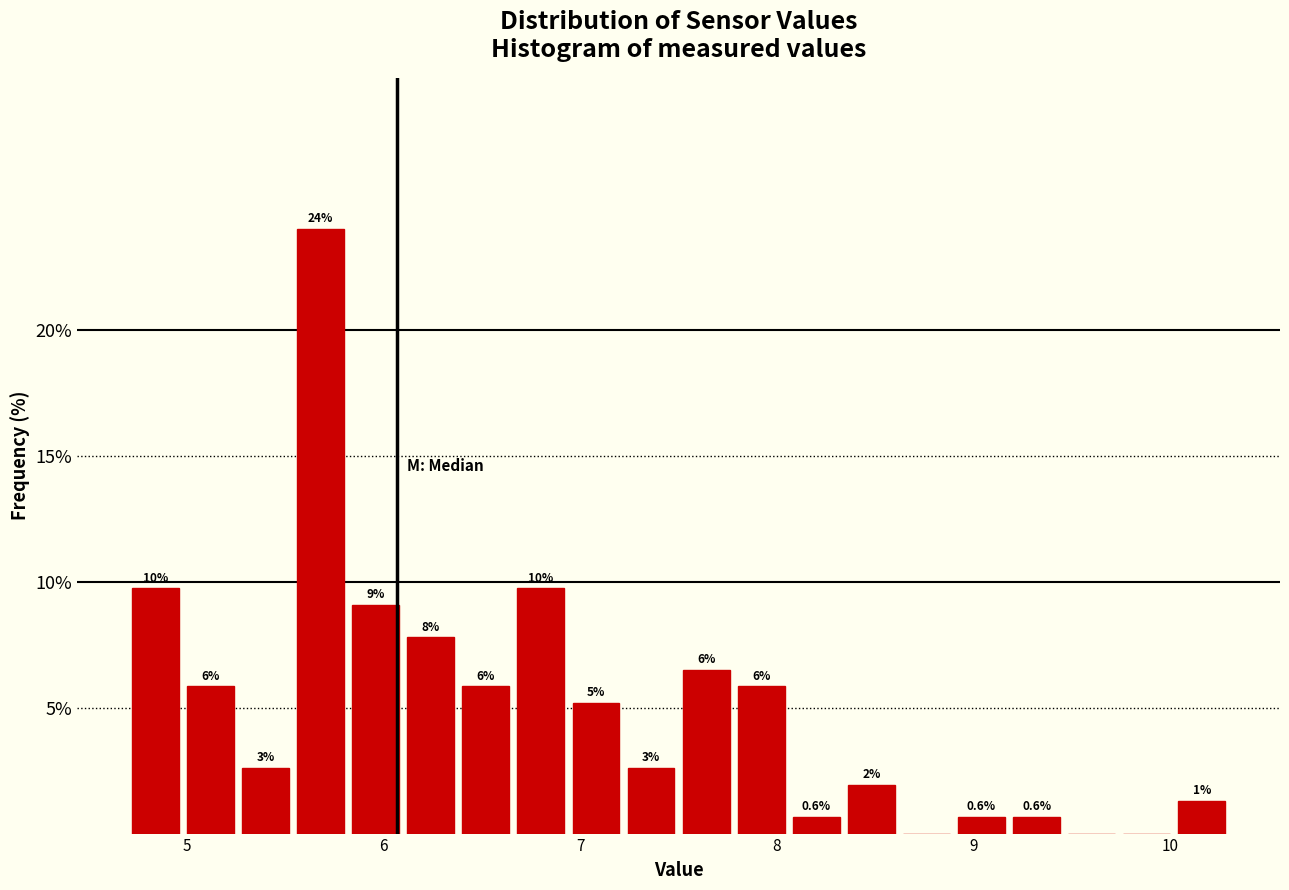

Around what value on the x-axis is the tallest bar? Give the approximate position of its centre, as read against the axis.

5.7